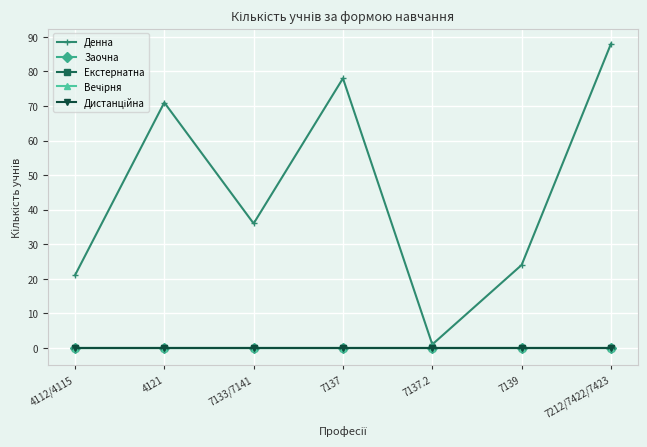

True or false: Заочна and Дистанційна intersect in this chart.

False